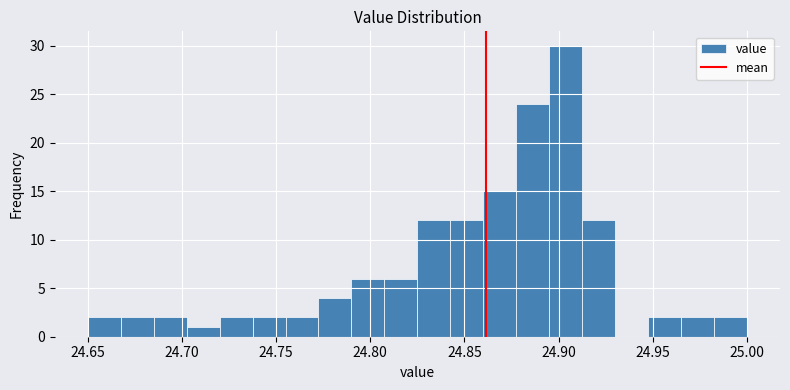

Around what value on the x-axis is the tallest bar? Give the approximate position of its centre, as read against the axis.

24.905